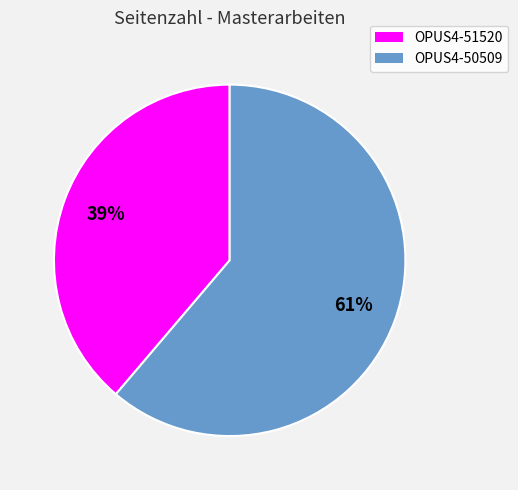

What percentage is the OPUS4-51520 slice, to the nearest percent?

39%